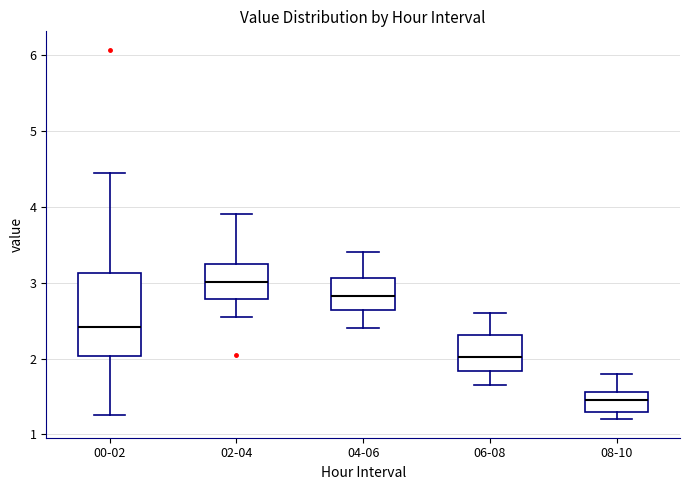

Which box has the highest median line?

02-04